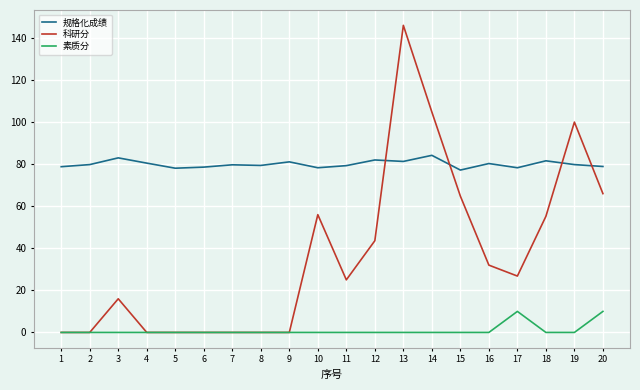

What is the spread (max minus min) of values at 3?

83.0